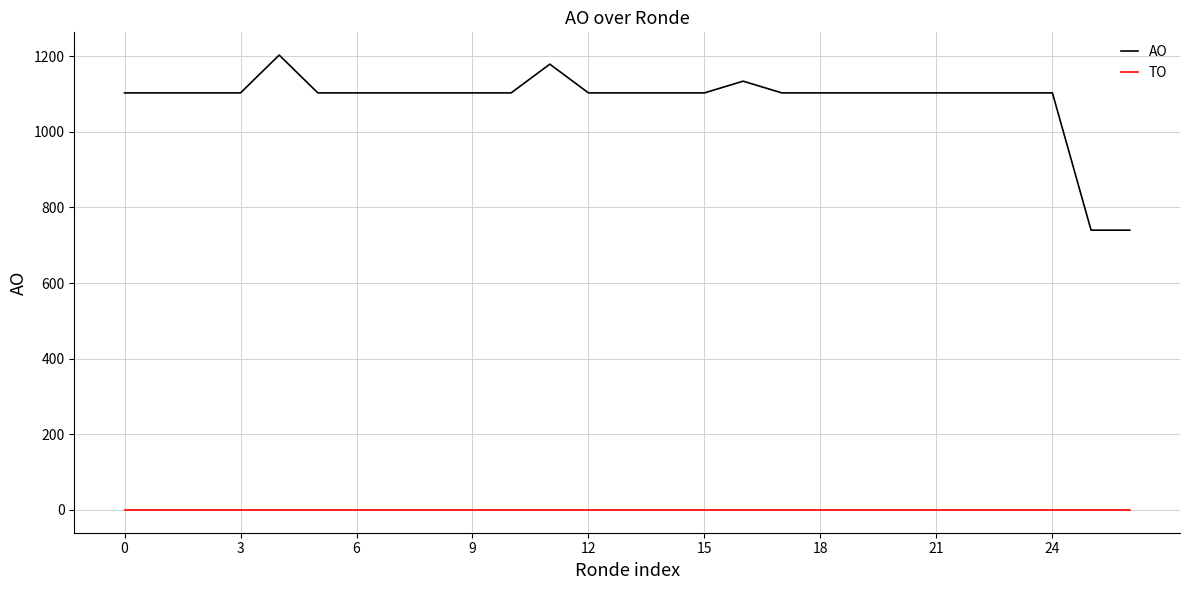

How many lines are shown in the chart?

2